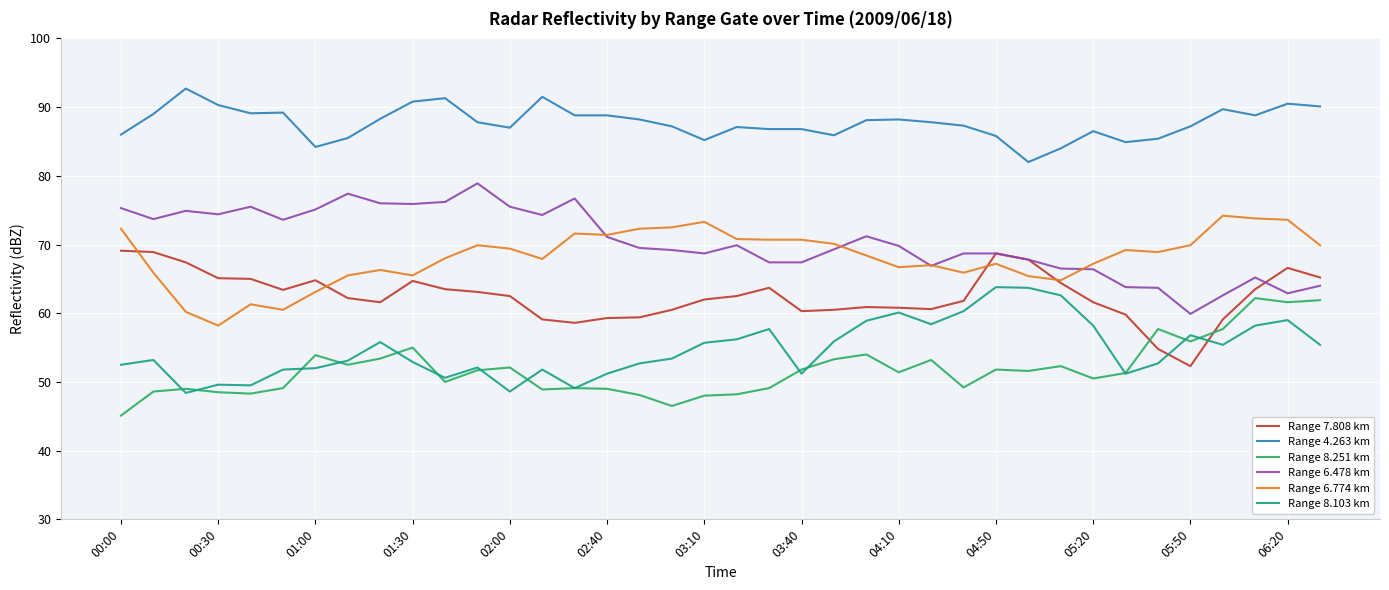

Which series has the largest total across all categories?

Range 4.263 km